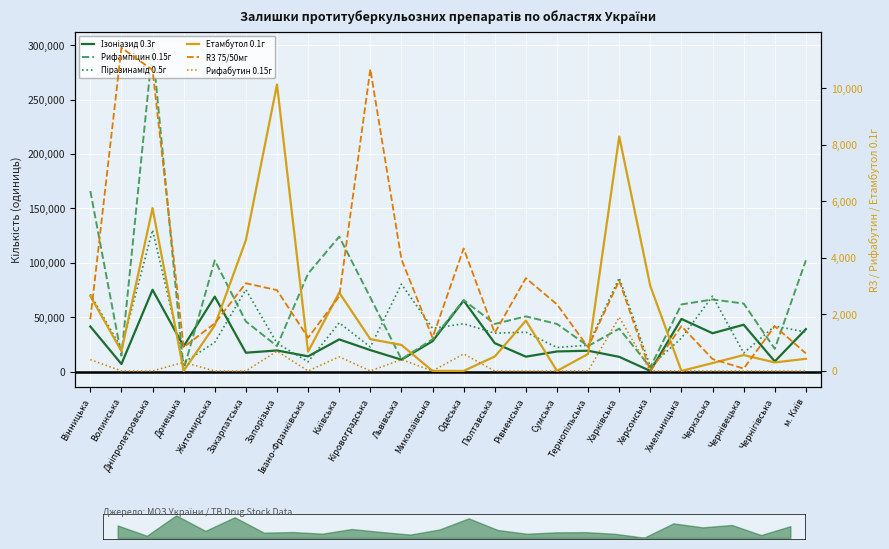

The Рифабутин 0.15г series shows 0 at Івано-Франківська. True or false?

True